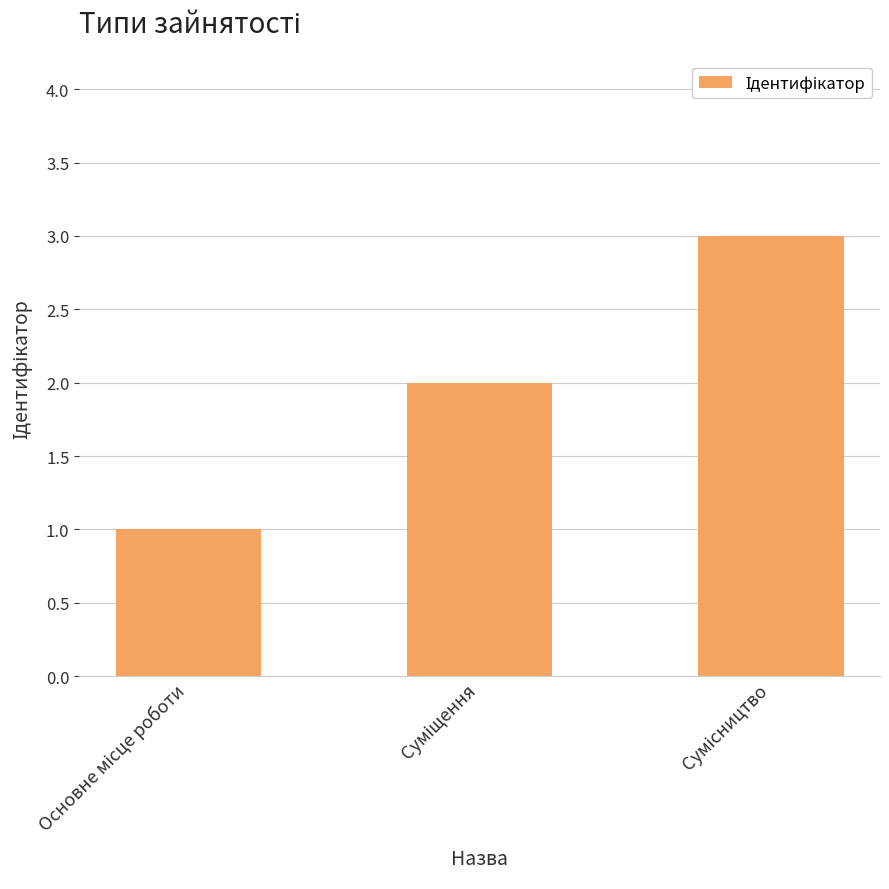

What is the maximum value shown in the chart?

3